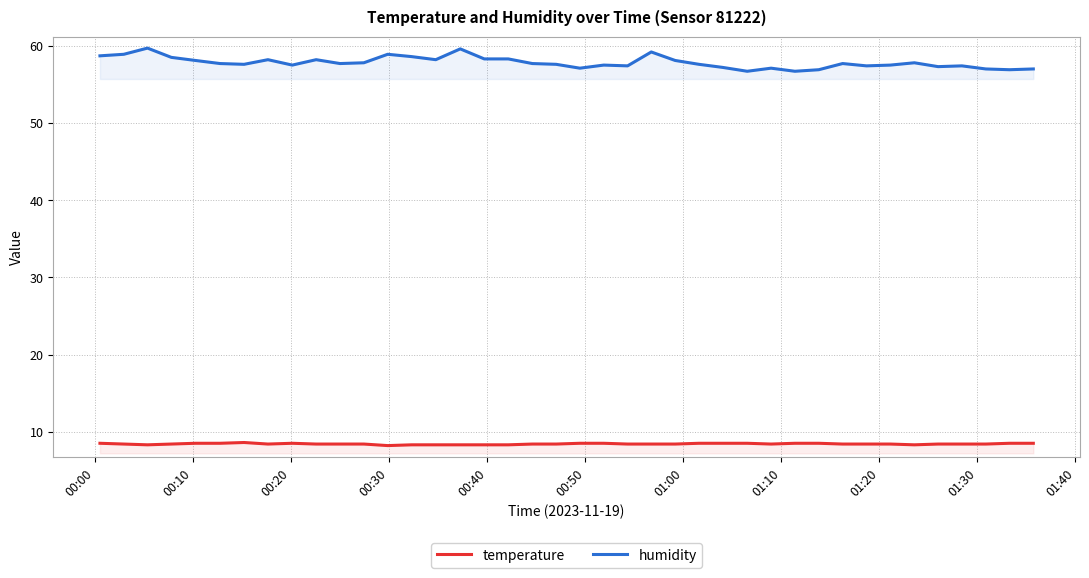

How many data points does each series have?

40